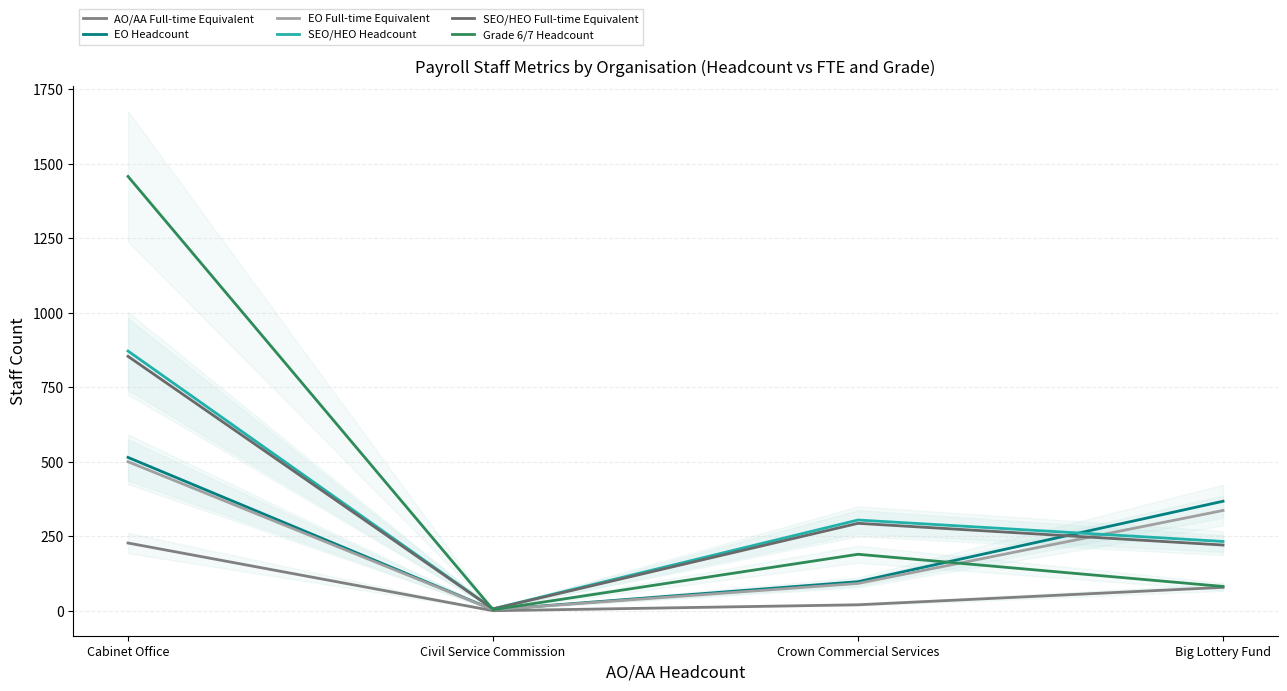

True or false: SEO/HEO Full-time Equivalent and EO Headcount cross at least once.

True